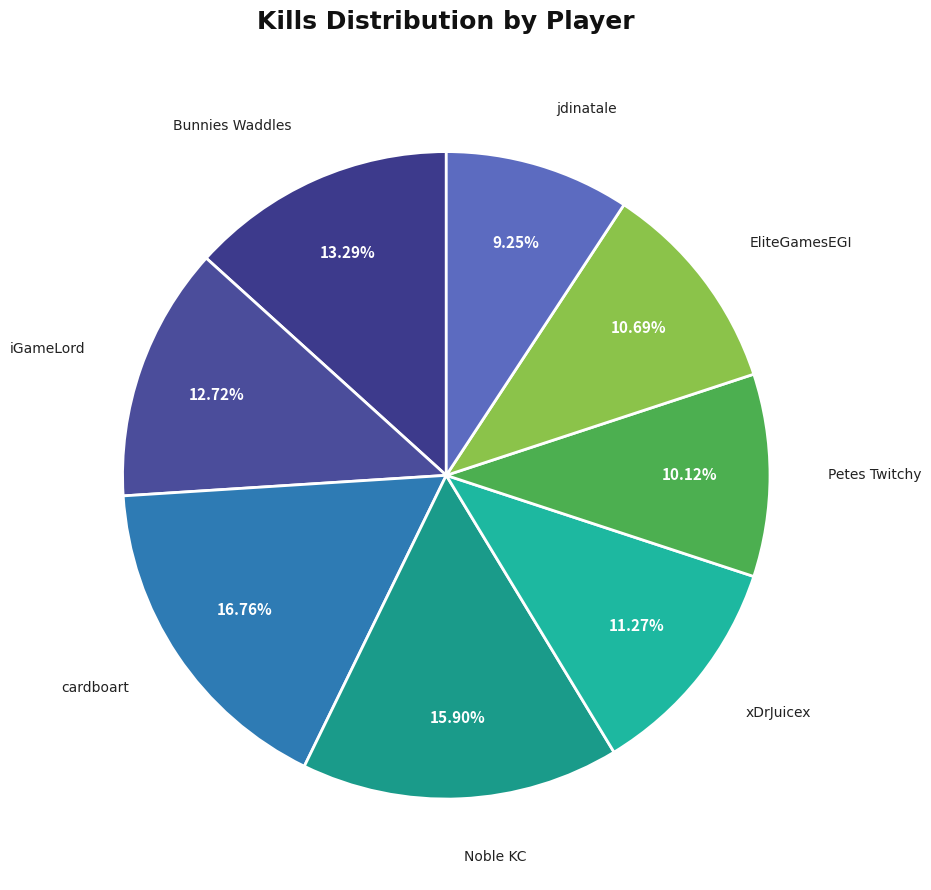

Count the number of slices in the pie.

8